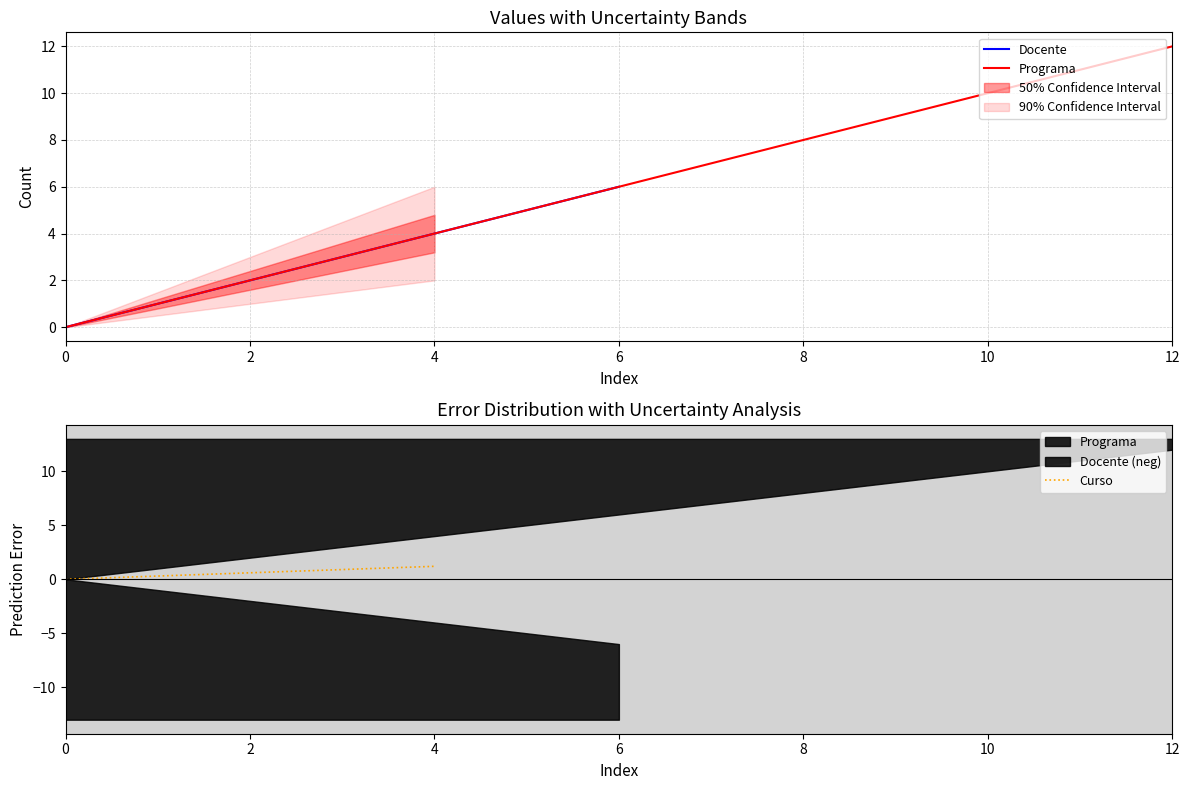

Which category has the highest value across all series?

12